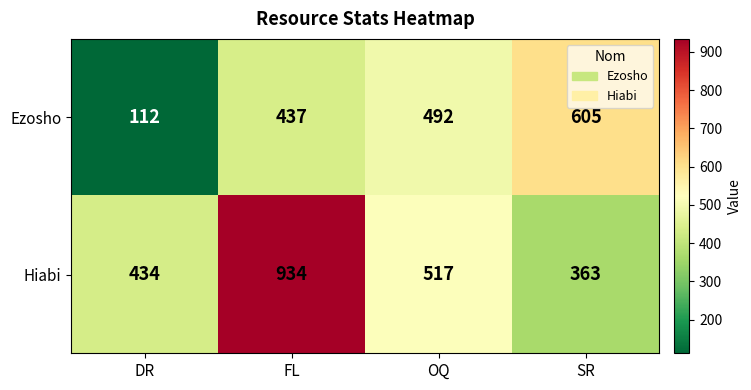

Rank the series at OQ from highest to lowest value.

Hiabi, Ezosho